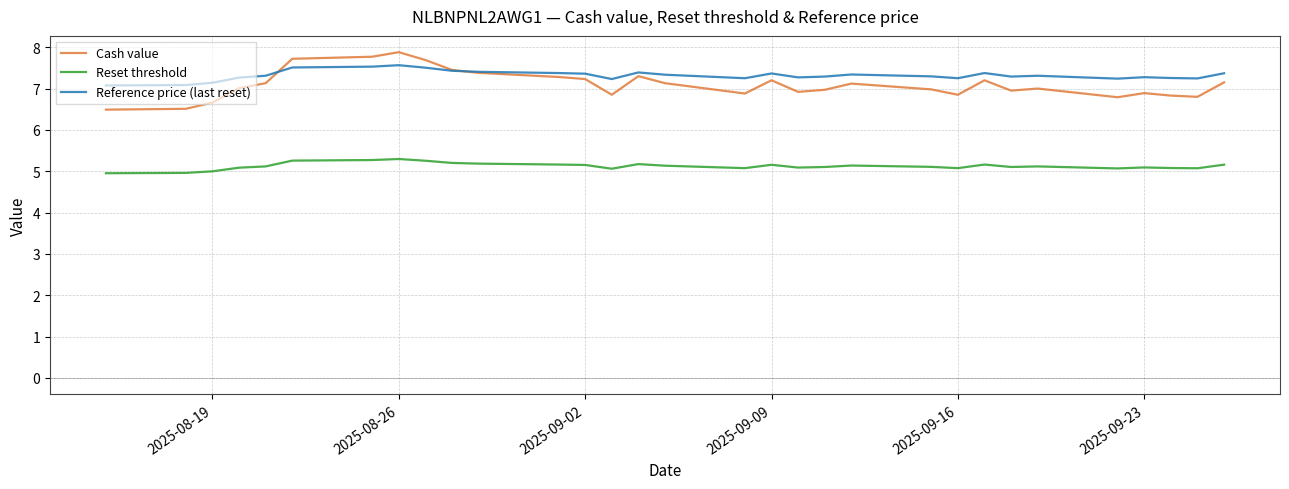

What is the minimum value for Reset threshold?

5.0